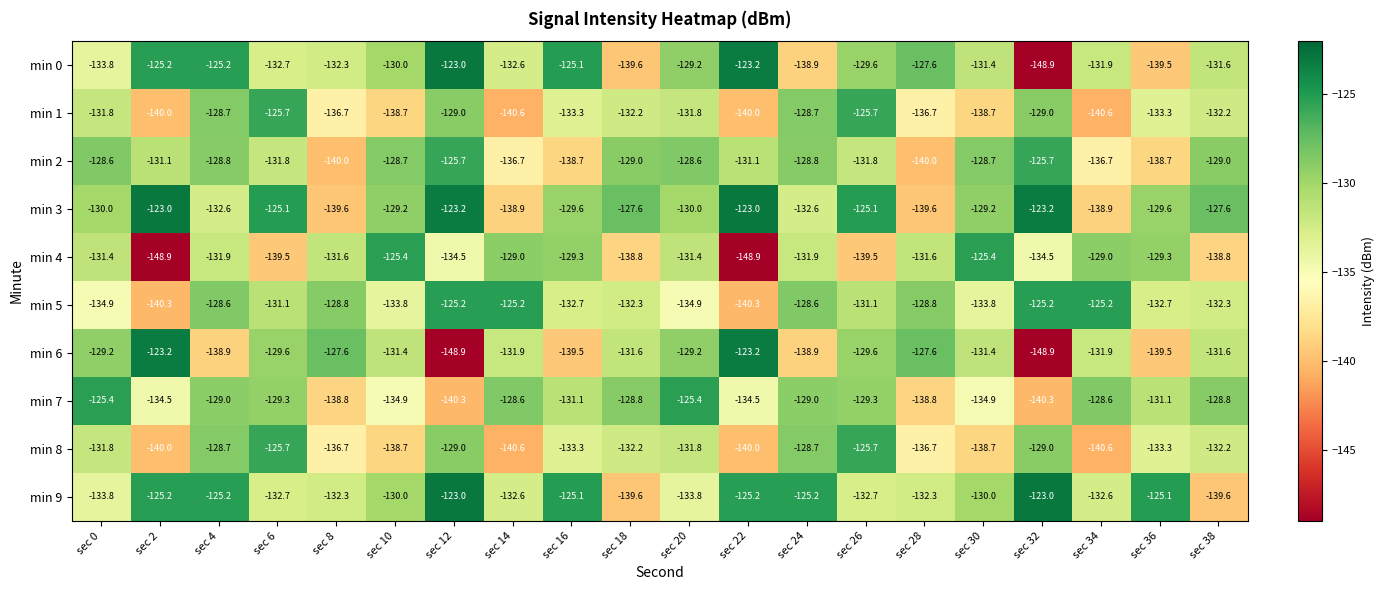

What value does the min 6 series have at sec 38?

-131.6